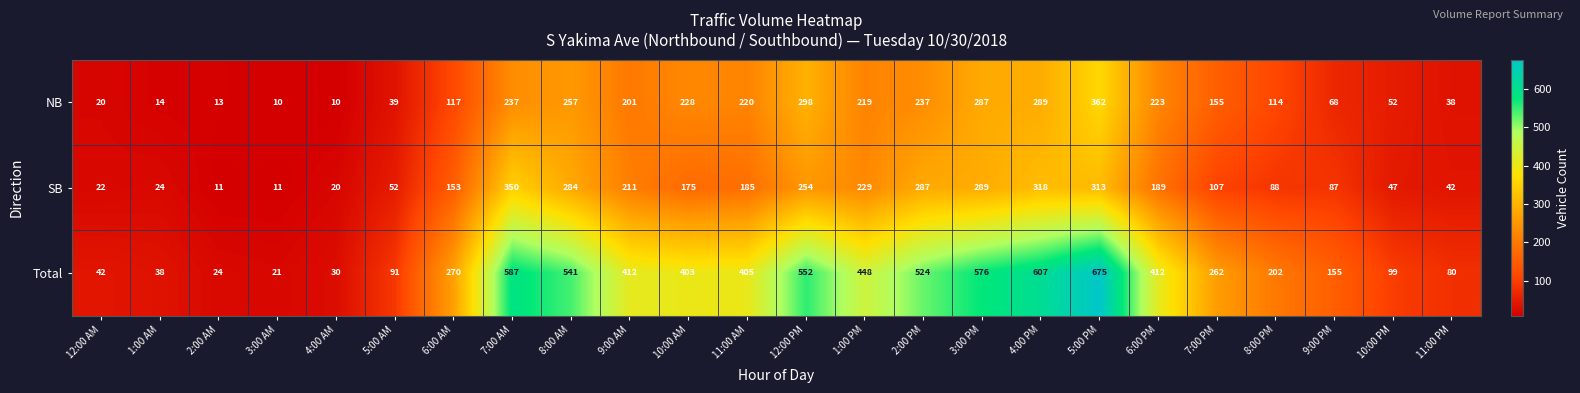

The value of NB at 12:00 PM is 298. True or false?

True